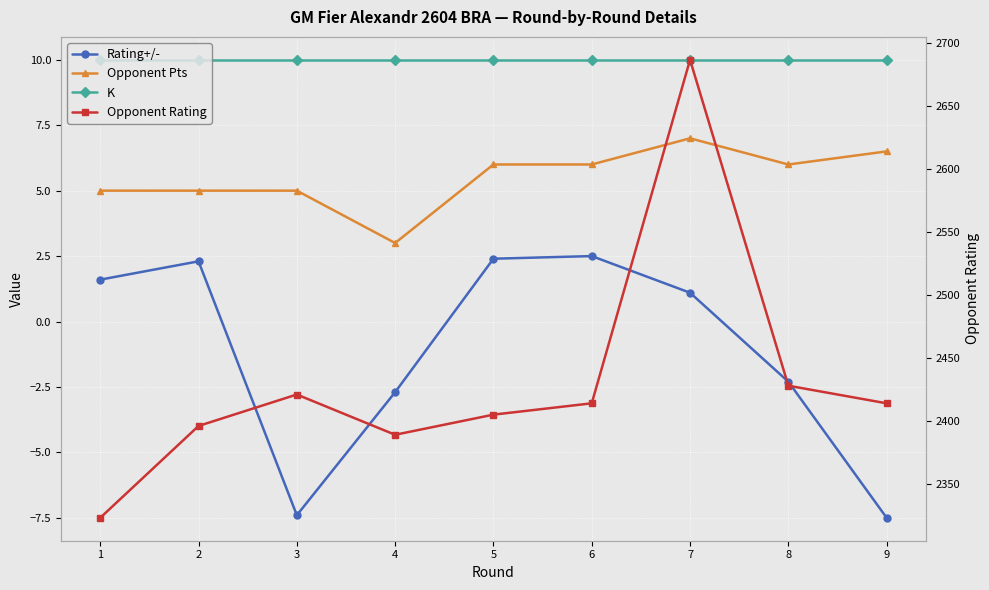

At which category is the sum across all series the highest?

7